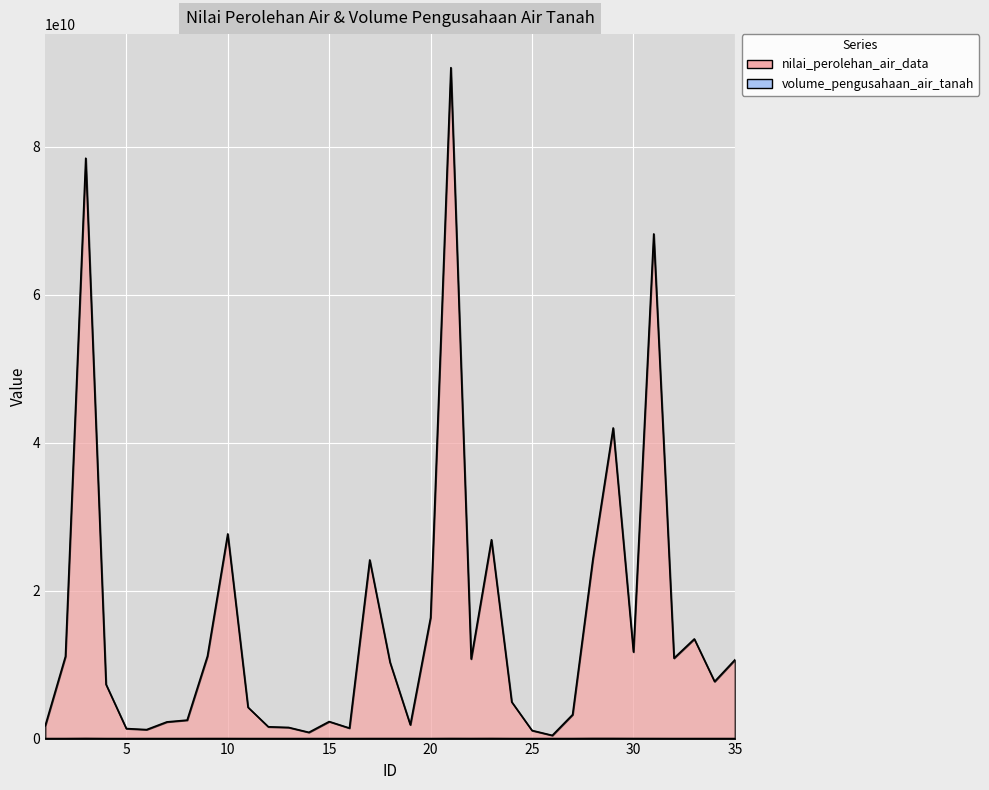

Count the number of categories in the chart.

35